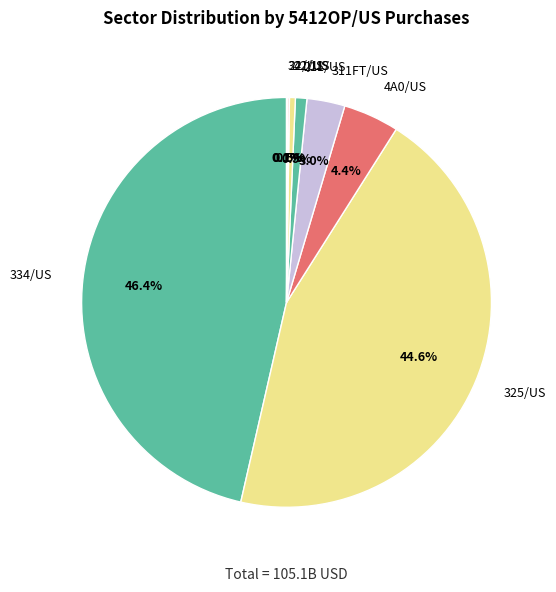

To the nearest percent, what is the difference between the largest and smallest slice percentages?

46%